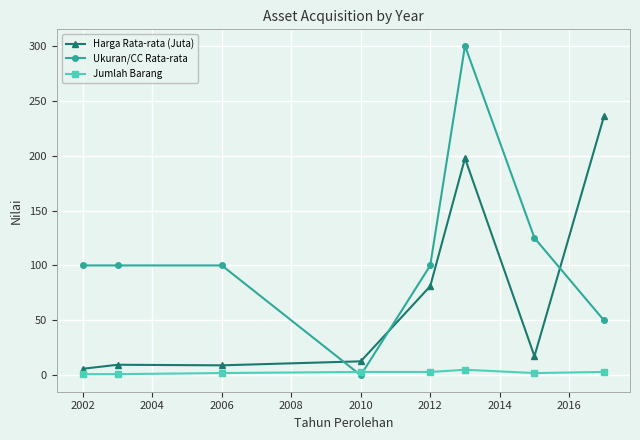

Rank the series by their average value, from highest to lowest.

Ukuran/CC Rata-rata, Harga Rata-rata (Juta), Jumlah Barang